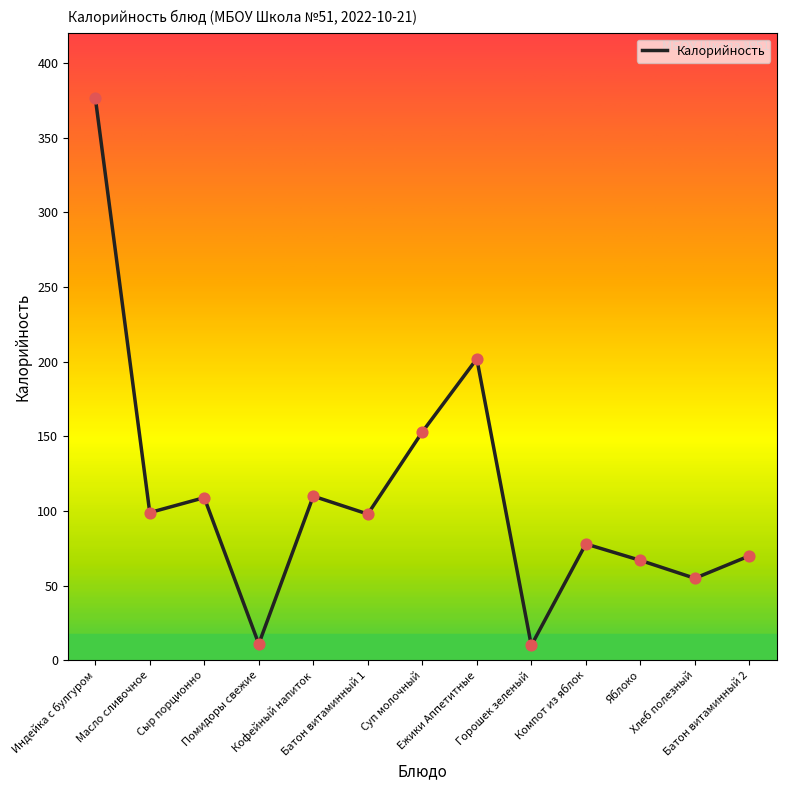

What is the ratio of the value at Кофейный напиток to the value at Батон витаминный 1?

1.1